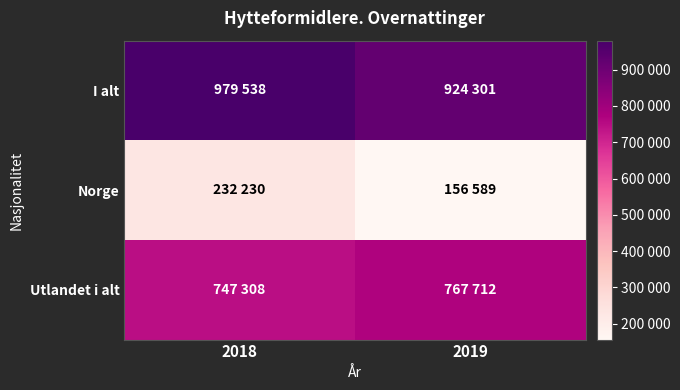

Which has a higher value, 2019 or 2018?

2018